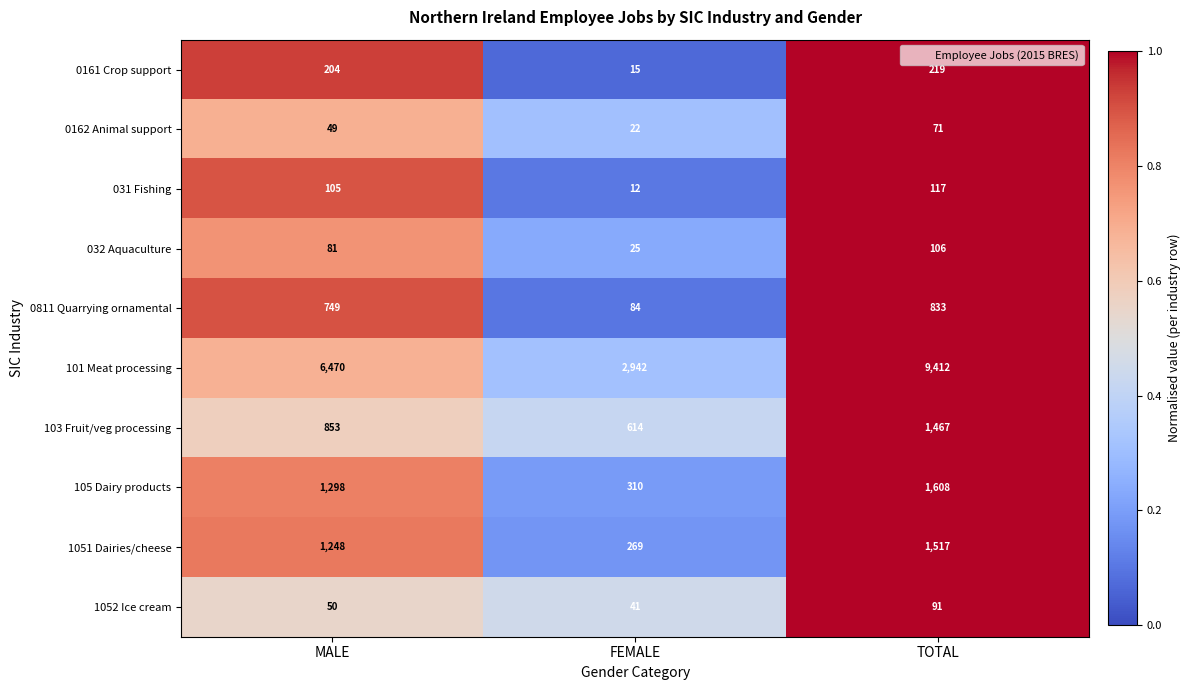

The value of 103 Fruit/veg processing at FEMALE is 614. True or false?

True